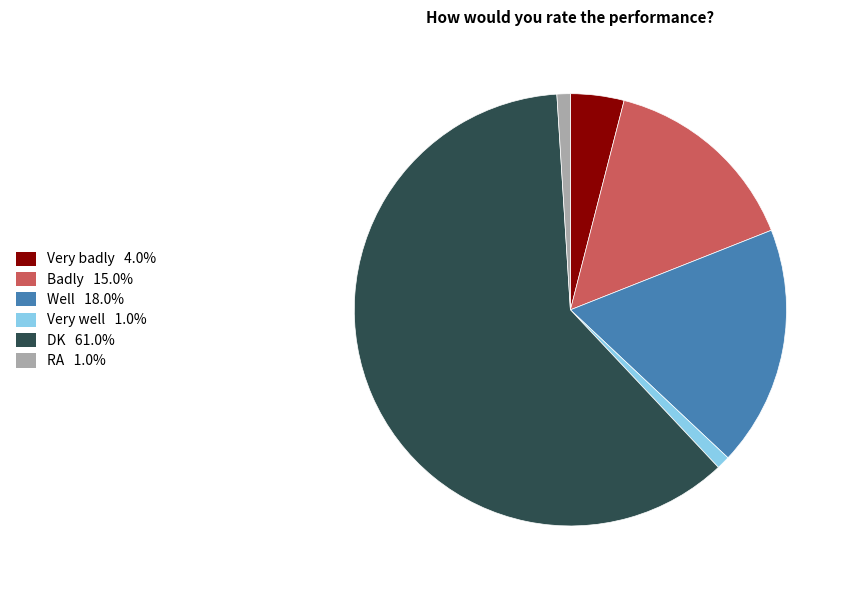

Count the number of slices in the pie.

6